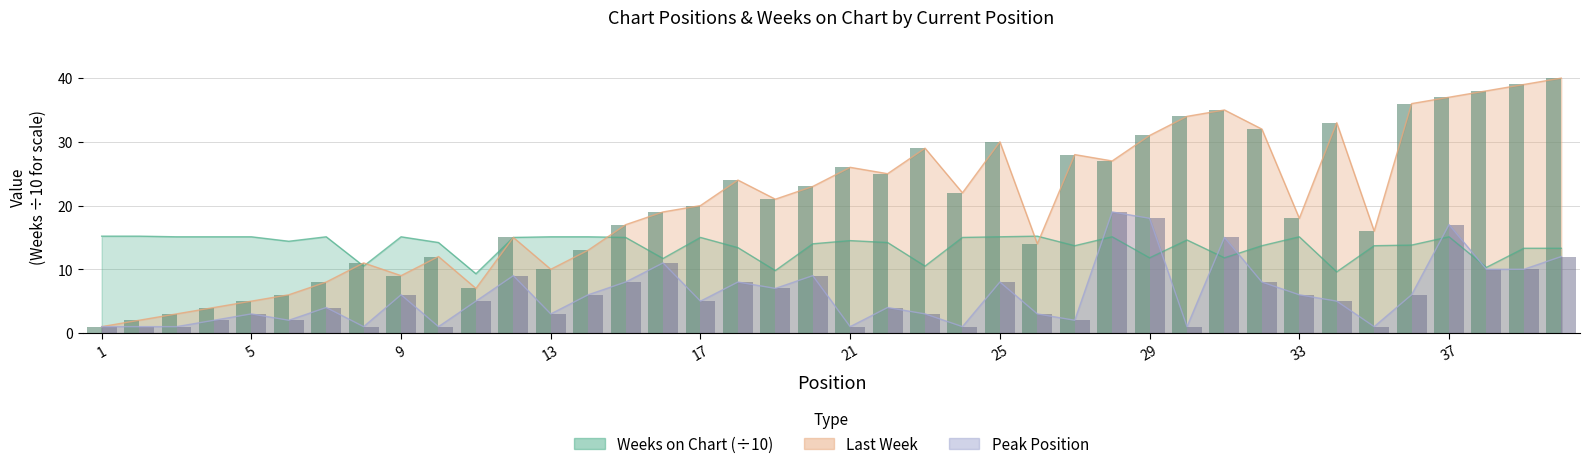

How many bars are there in total?

120